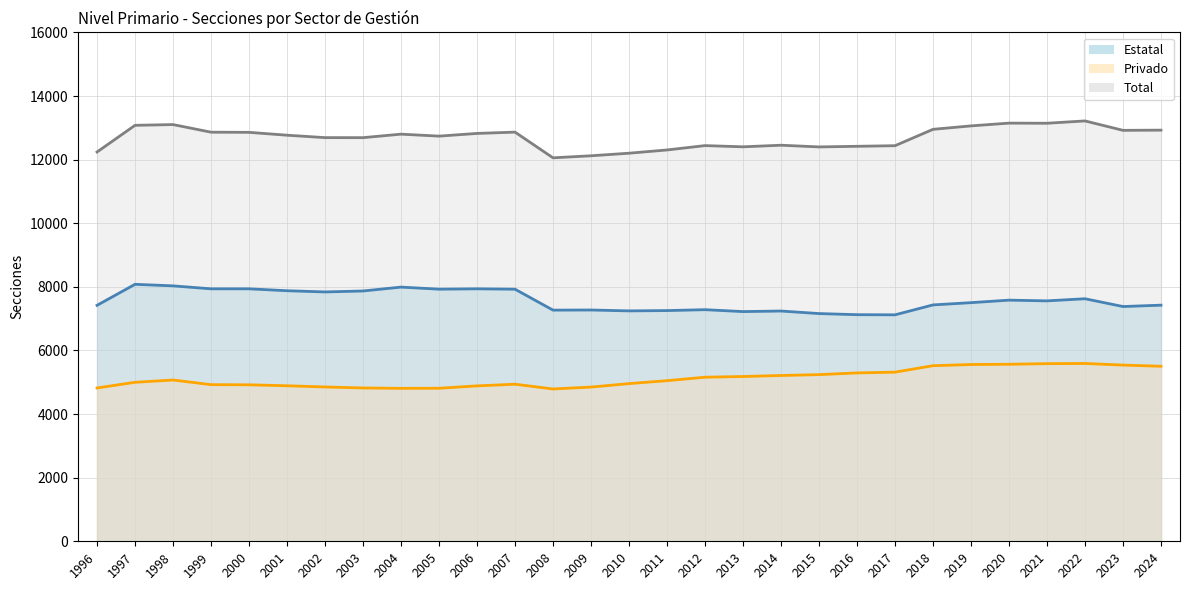

True or false: Total_line and Privado_line cross at least once.

False